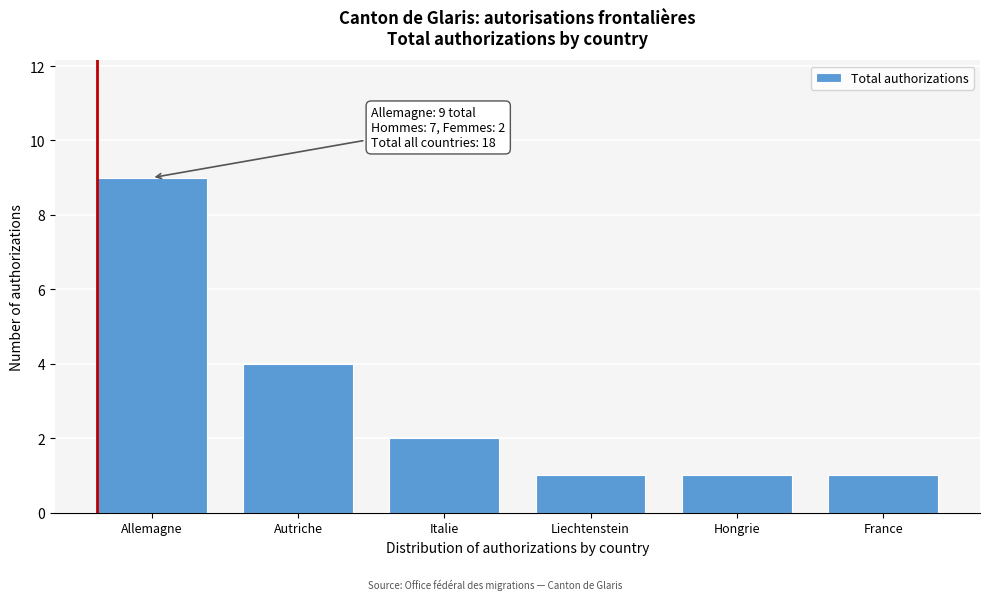

Reading left to right, extract all data points from this chart.

9	4	2	1	1	1